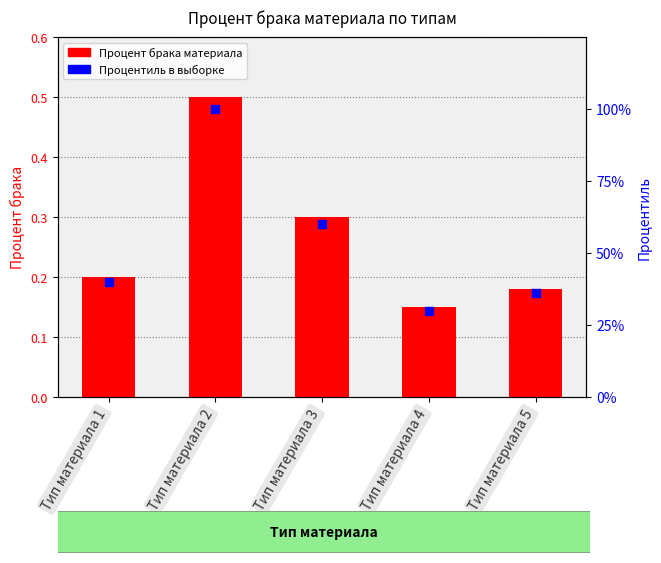

Which series has the largest total across all categories?

Процентиль в выборке